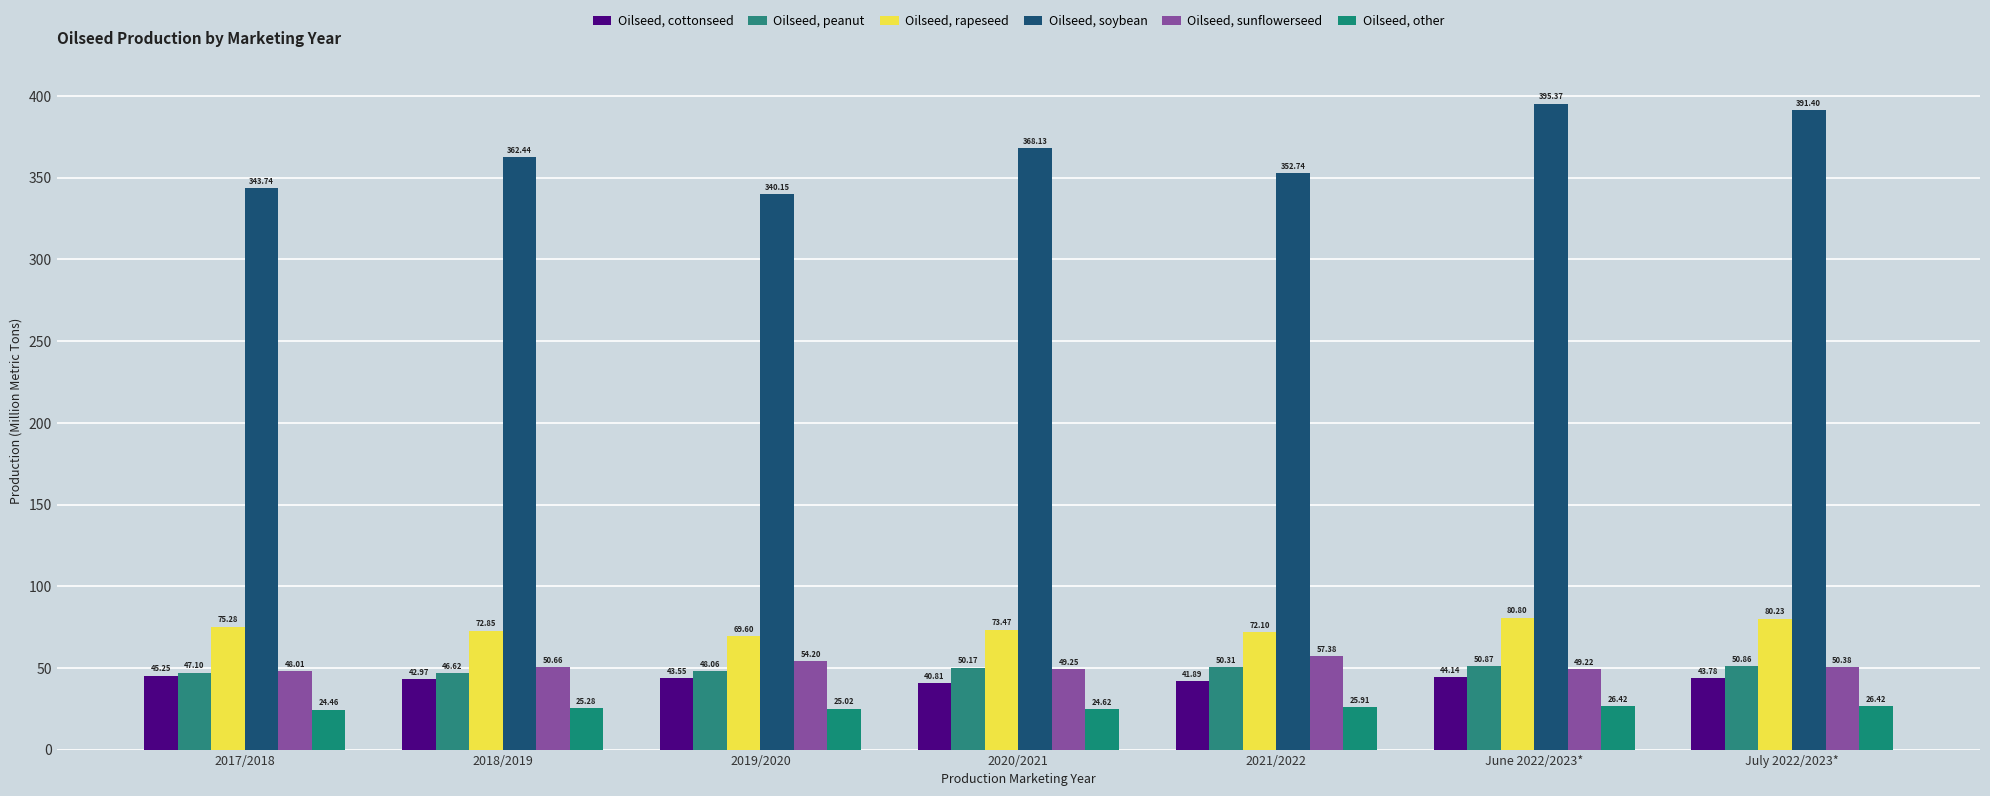

At which label does Oilseed, peanut first exceed 50?

2020/2021